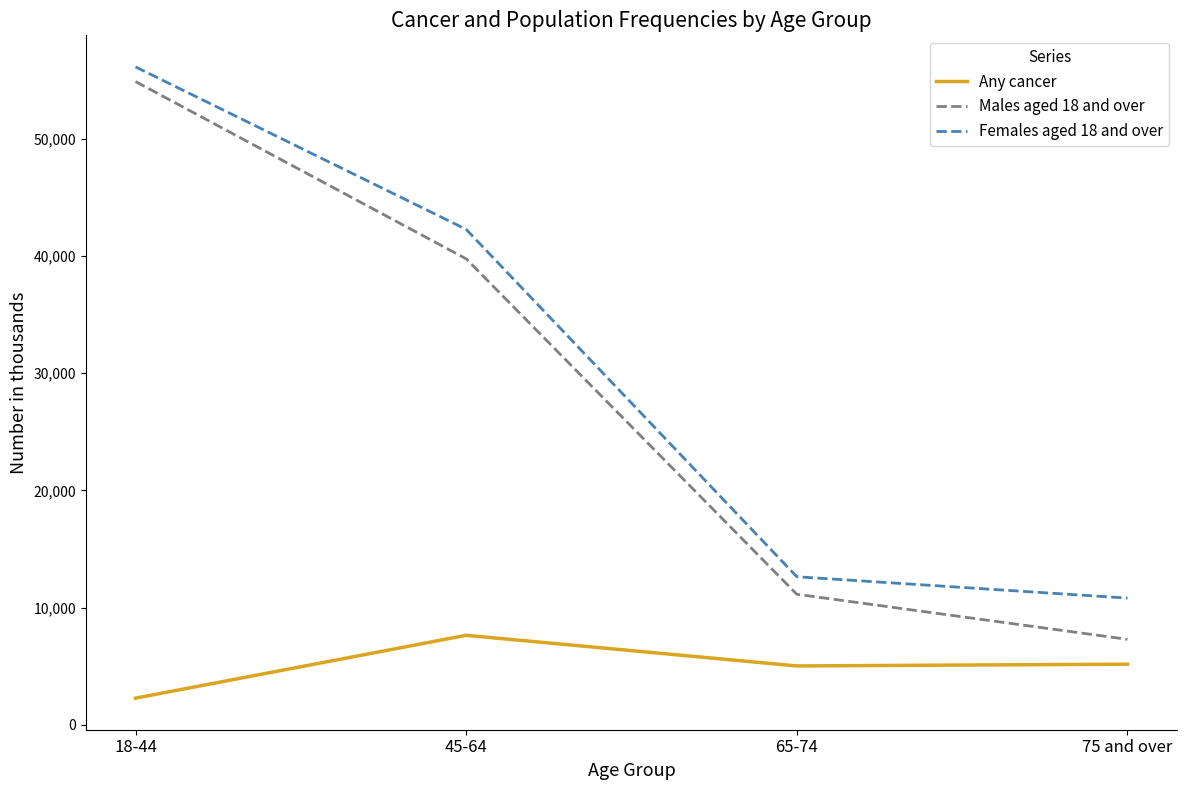

What is the minimum value for Females aged 18 and over?

10804